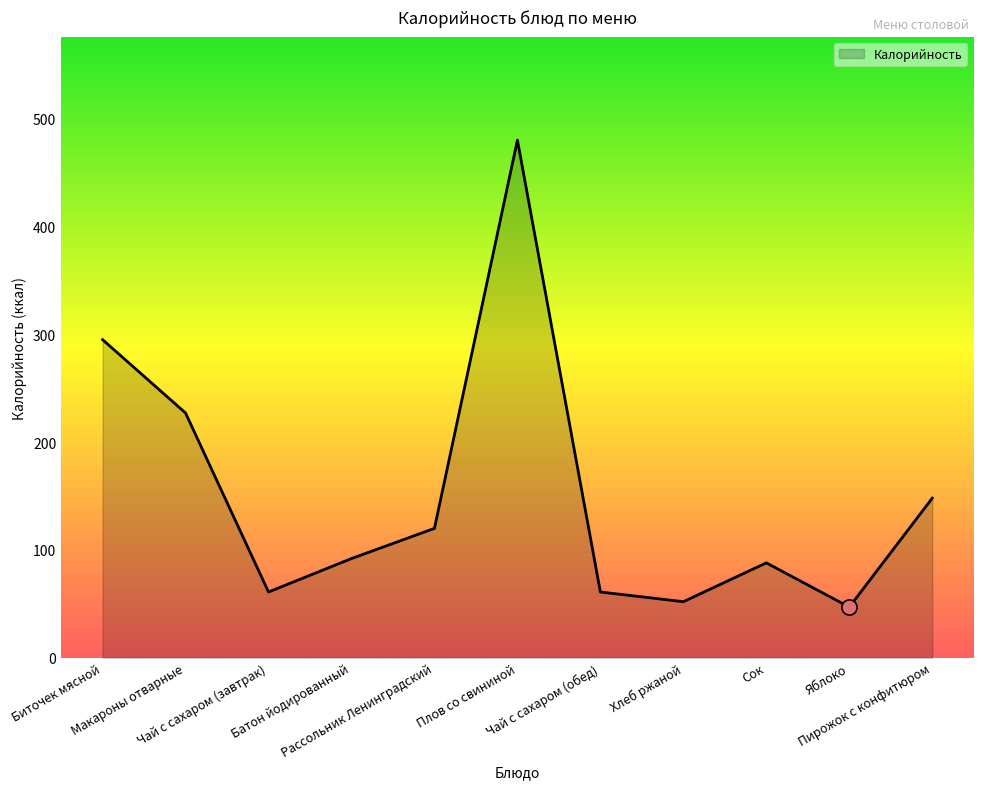

What is the change in value from Рассольник Ленинградский to Пирожок с конфитюром?

+28